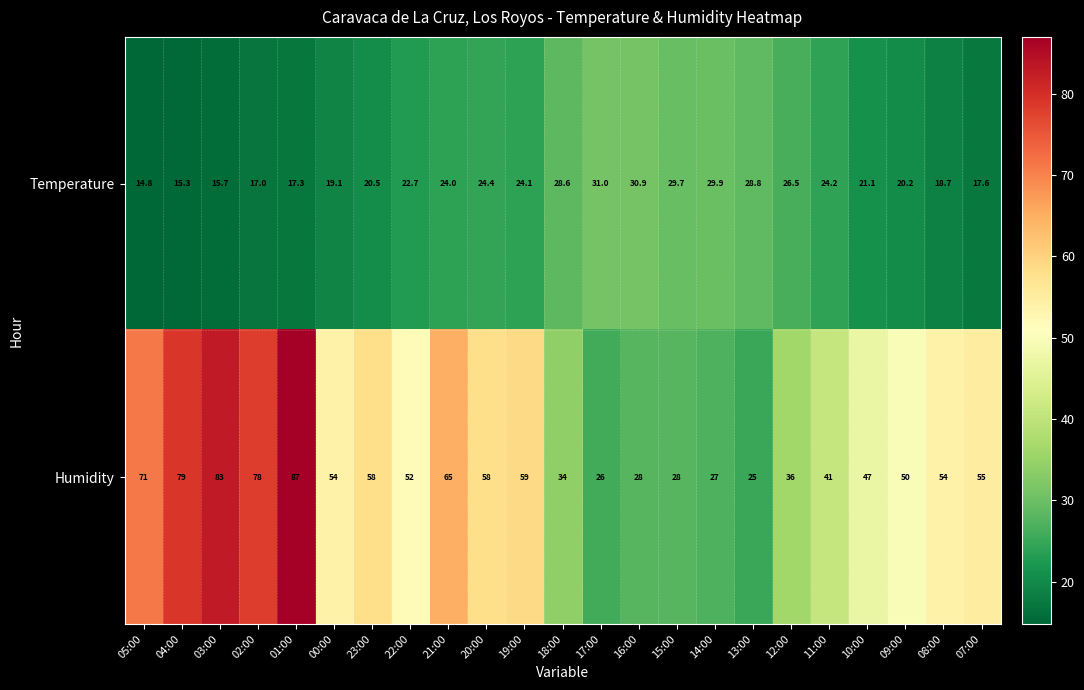

What is the difference between the highest and lowest values at 01:00?

69.7